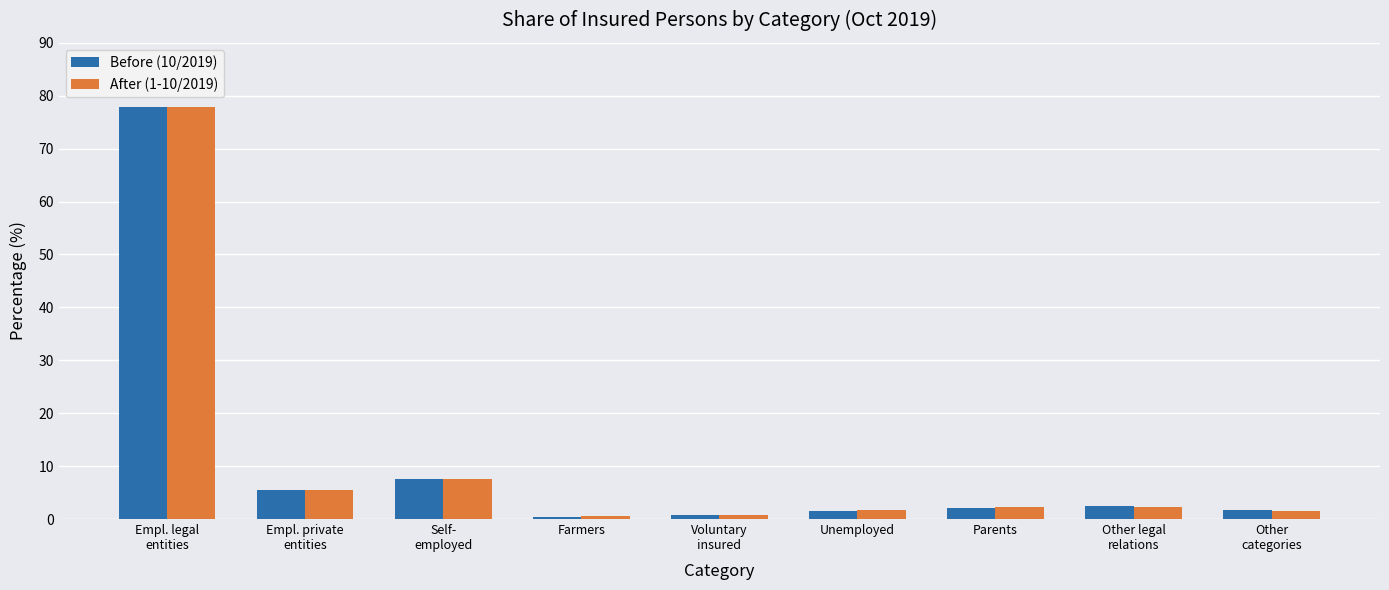

True or false: Before (10/2019) has a value of 2.1 at Parents.

True